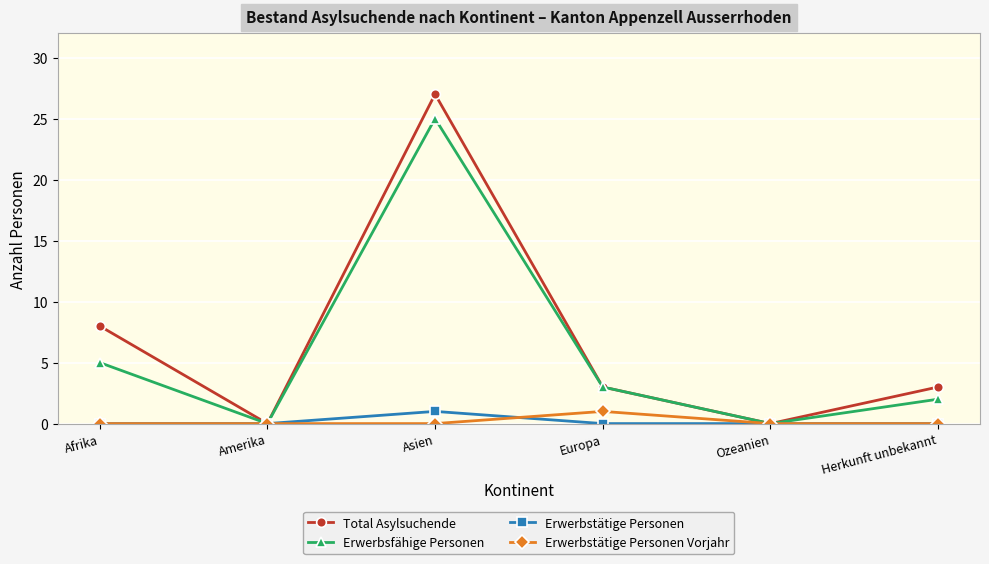

Is it true that Erwerbsfähige Personen equals 2 at Herkunft unbekannt?

True